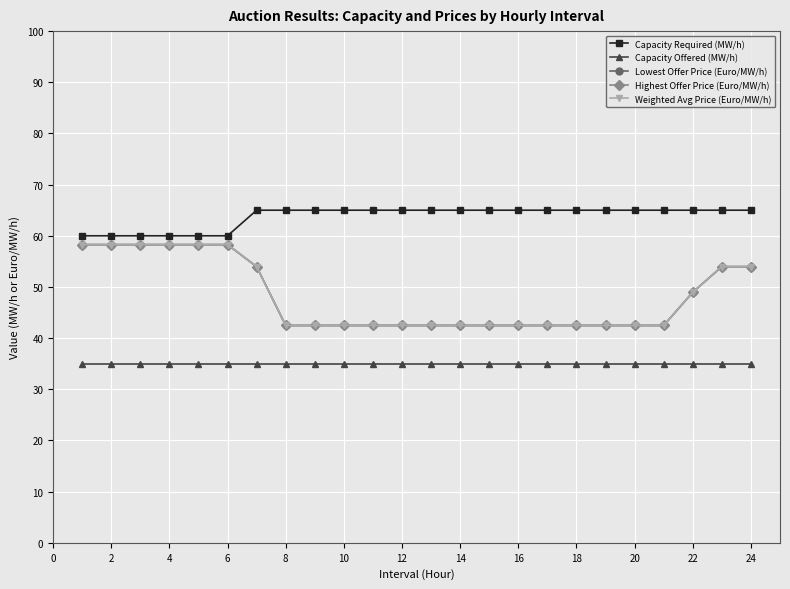

True or false: Capacity Offered (MW/h) and Lowest Offer Price (Euro/MW/h) intersect in this chart.

False